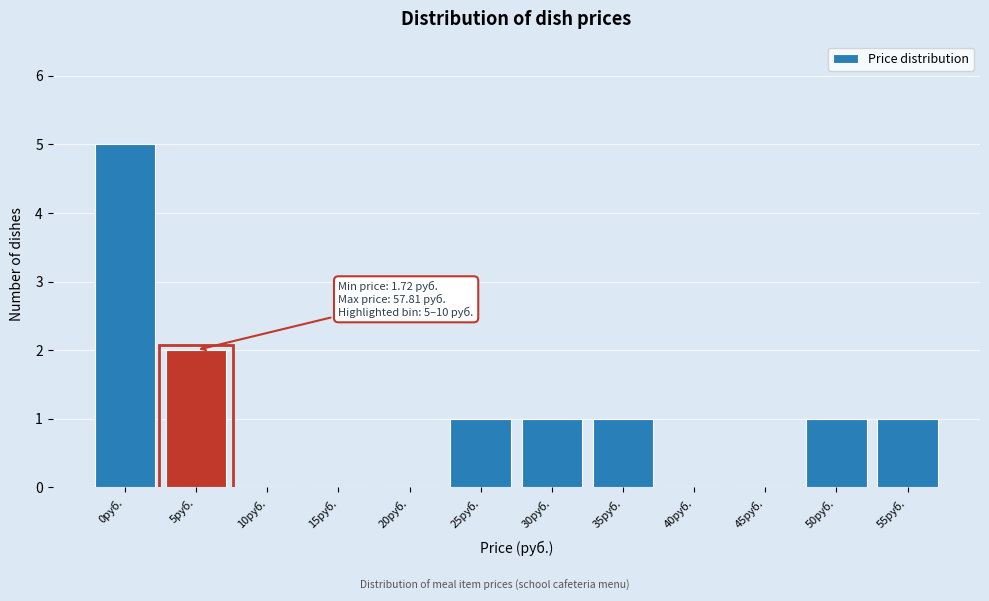

Reading left to right, list all the values displayed in this chart.

0руб.=5	5руб.=2	10руб.=0	15руб.=0	20руб.=0	25руб.=1	30руб.=1	35руб.=1	40руб.=0	45руб.=0	50руб.=1	55руб.=1